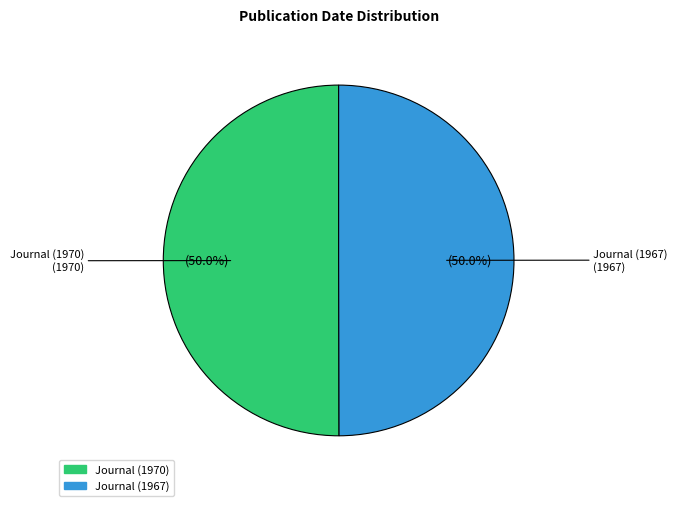

Approximately how many times larger is the value at Journal (1970) compared to Journal (1967)?

1.0